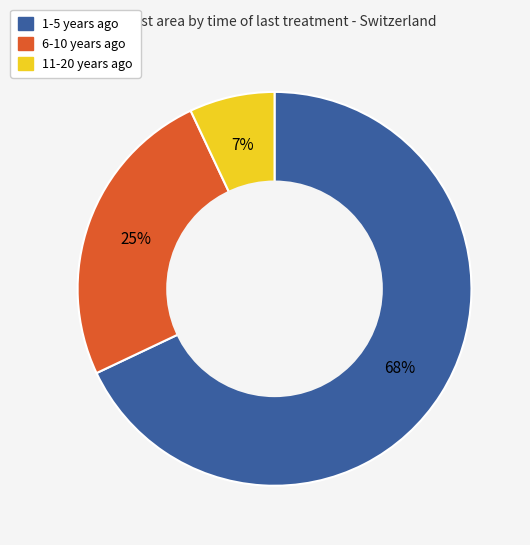

Is there any slice that represents more than half of the pie?

Yes